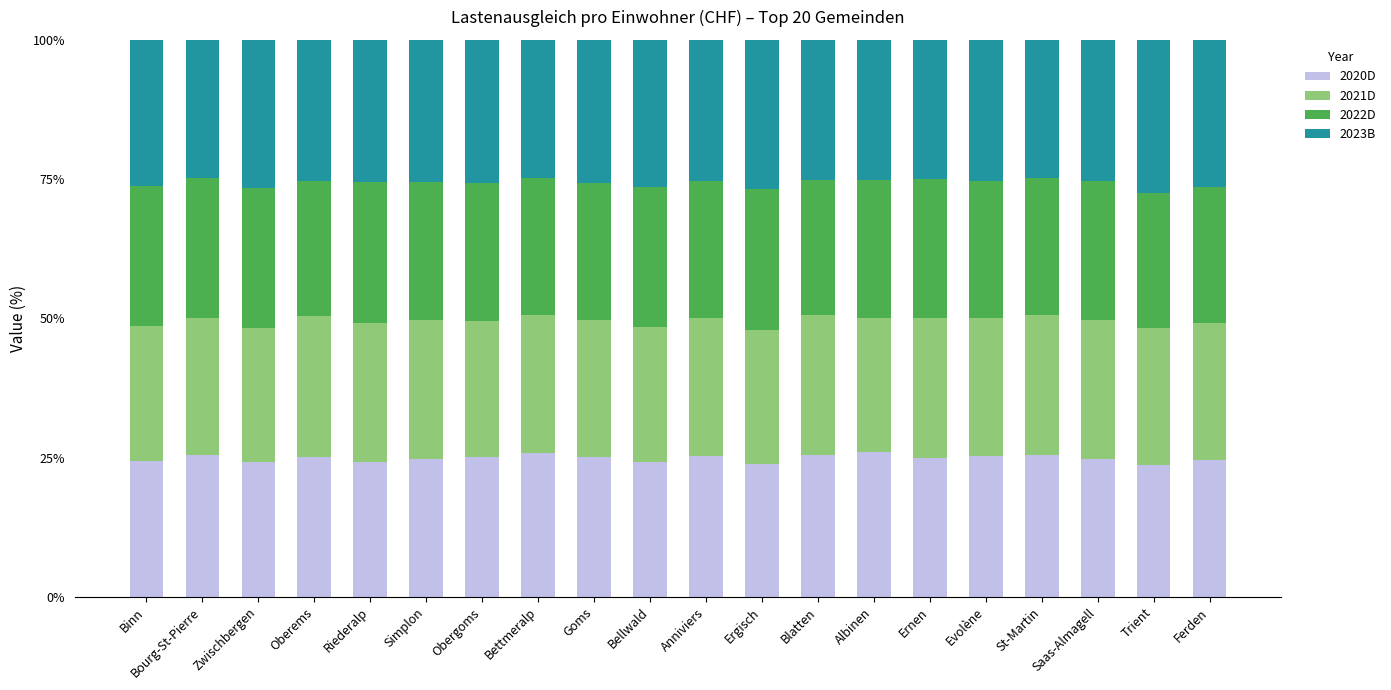

Is it true that 2020D equals 38.3 at Oberems?

False